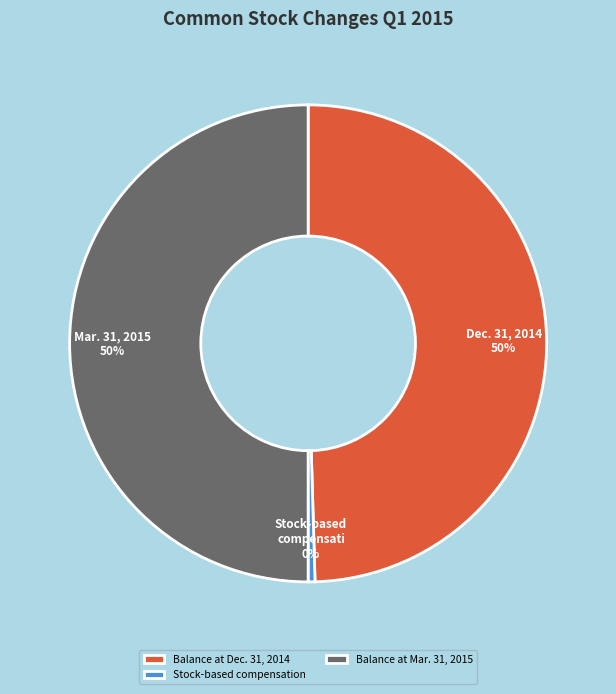

The Balance at Dec. 31, 2014 slice represents 40% of the pie. True or false?

False